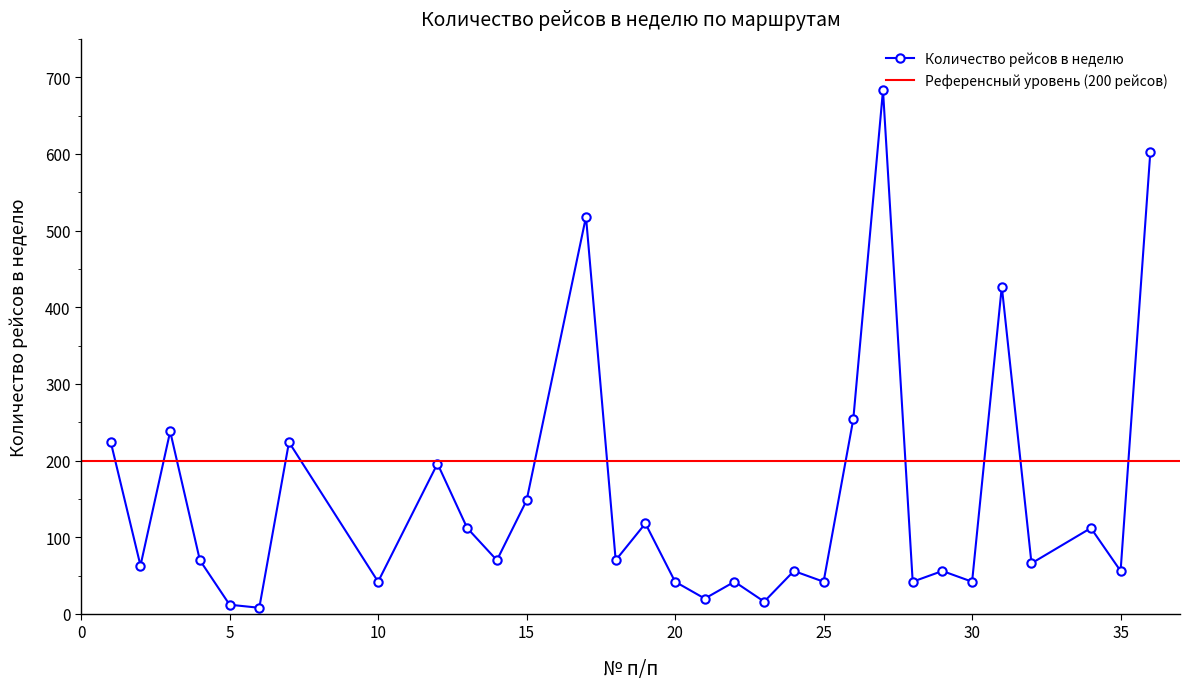

How many lines are shown in the chart?

1